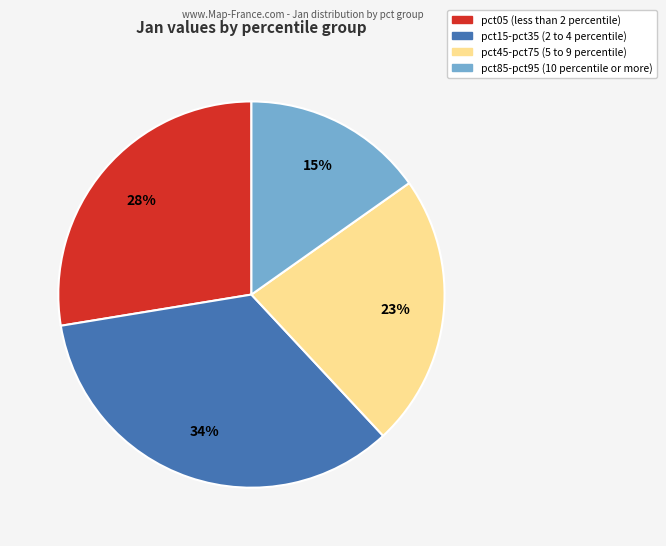

Is there any slice that represents more than half of the pie?

No